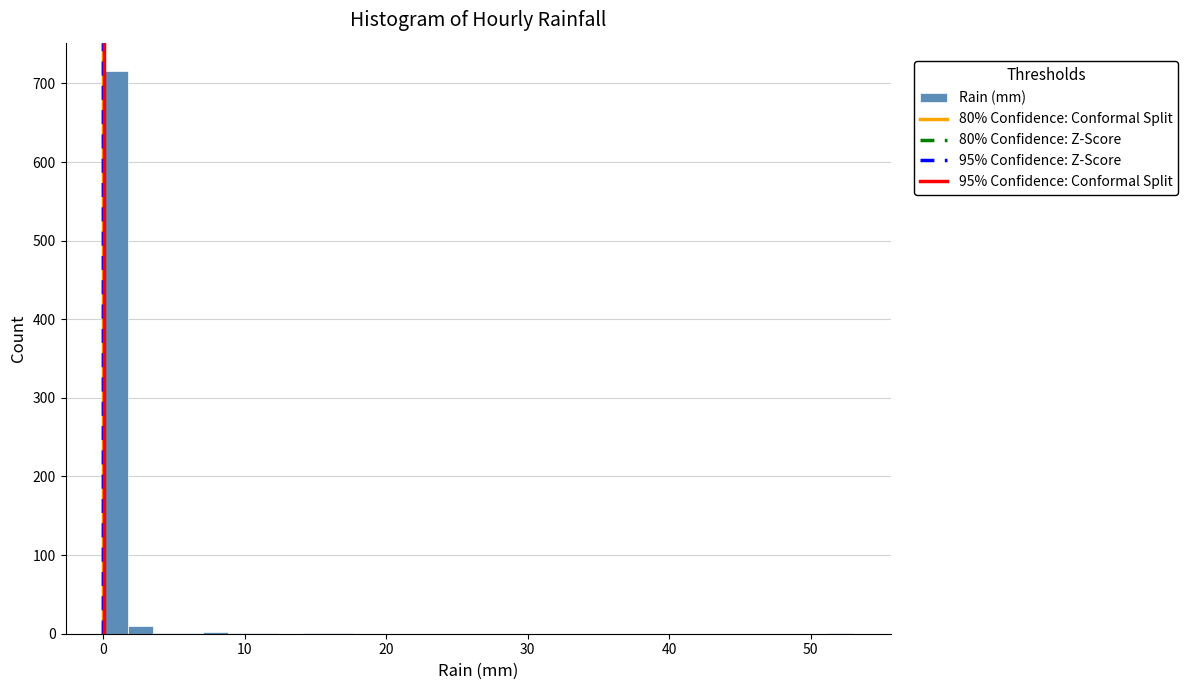

Around what value on the x-axis is the tallest bar? Give the approximate position of its centre, as read against the axis.

1